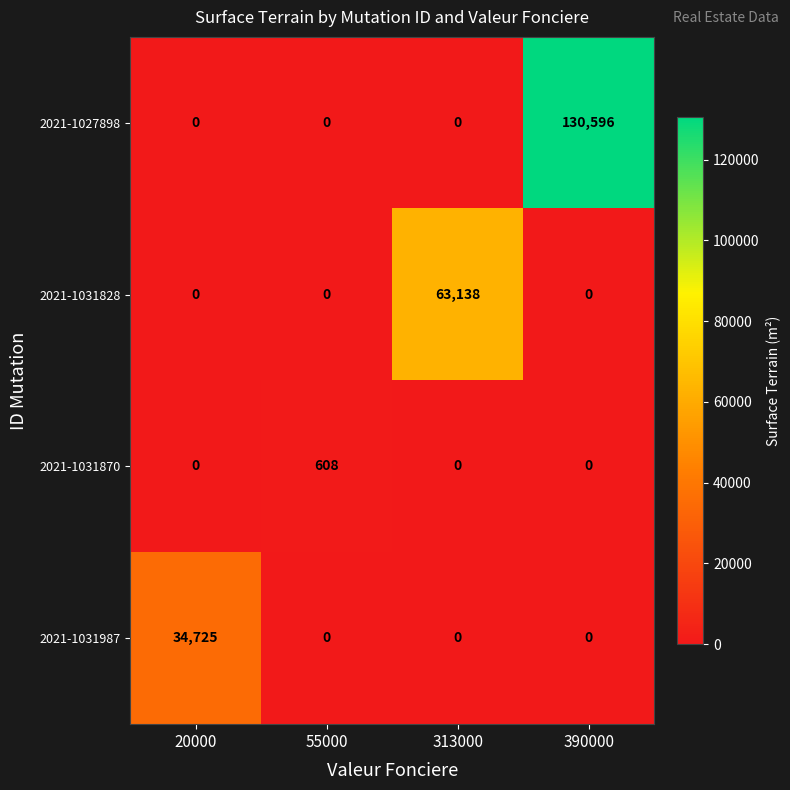

What is the highest value of the 2021-1031987 series?

34725